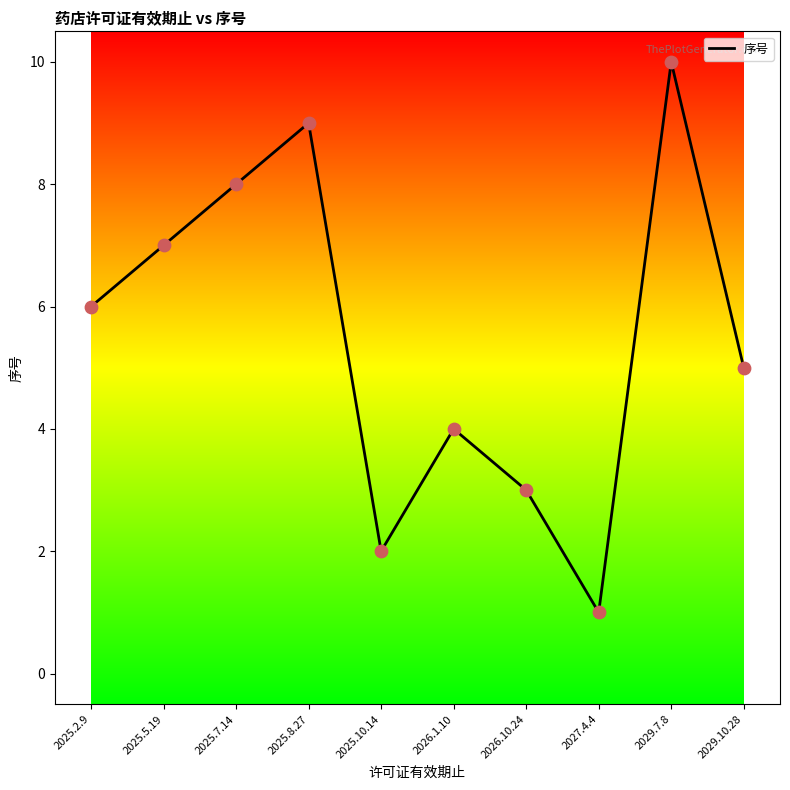

What is the ratio of the value at 2025.8.27 to the value at 2027.4.4?

9.0